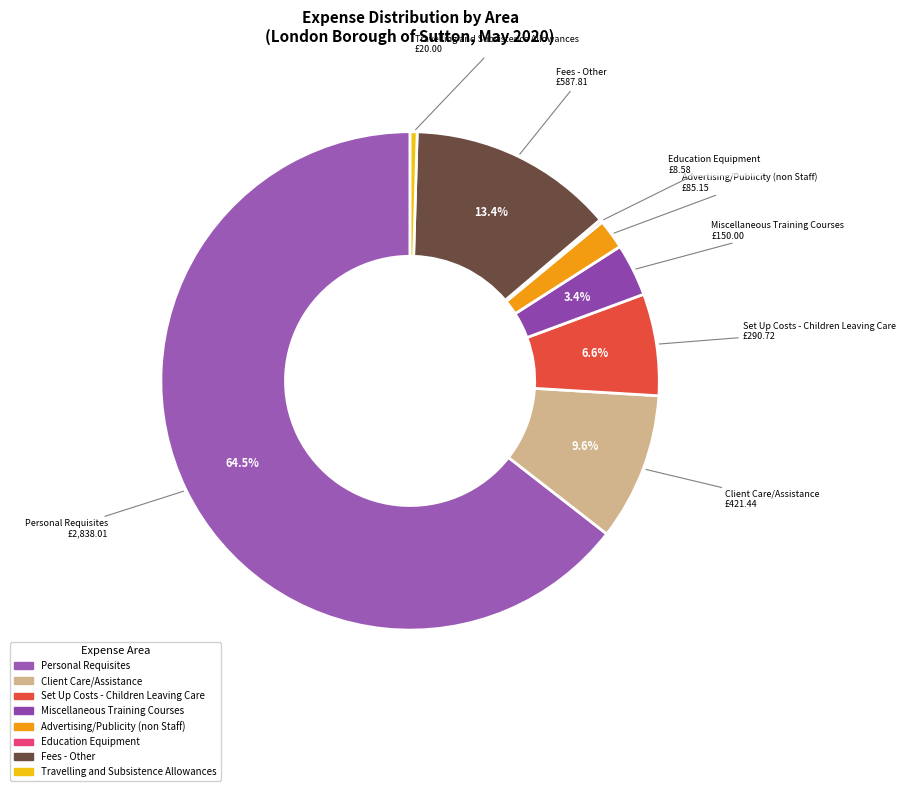

What percentage is NOT represented by Miscellaneous Training Courses?

96.6%